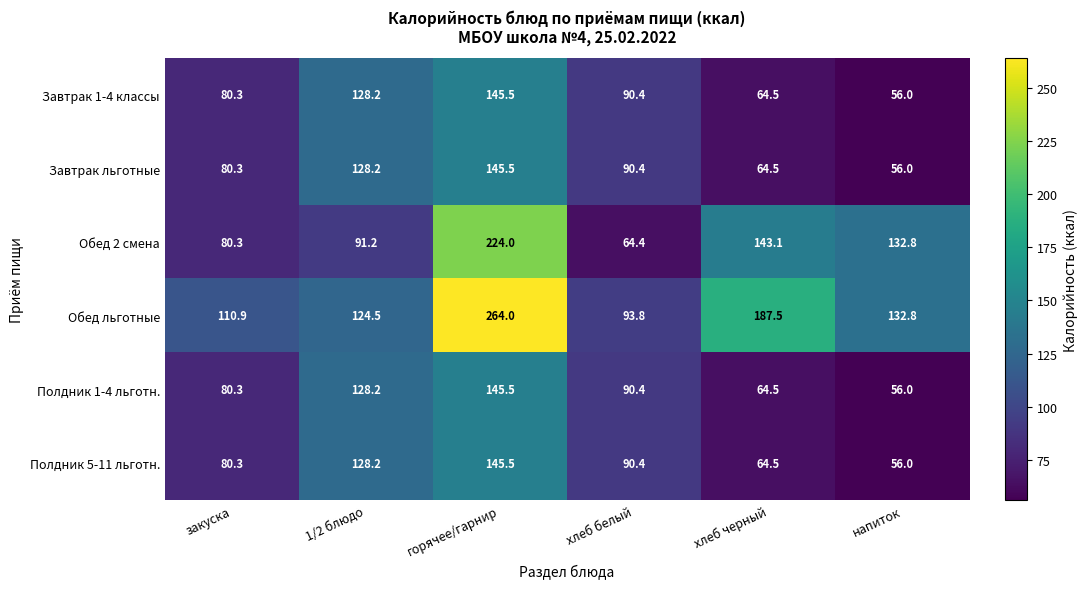

What is the maximum value for Завтрак льготные?

145.5